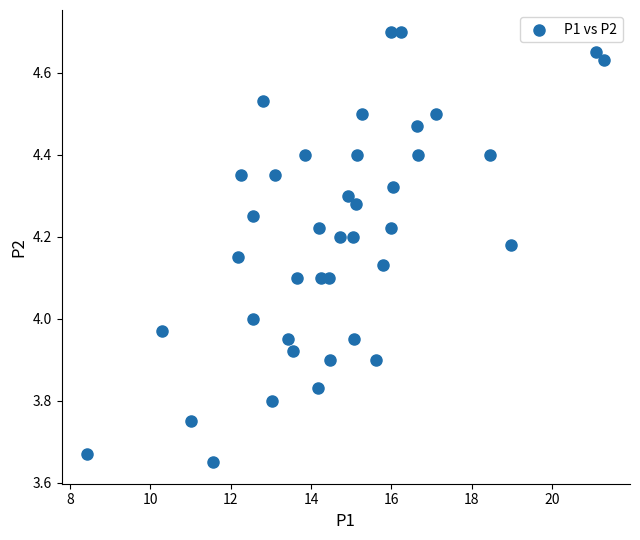

What is the range of X values (max minus min)?

12.9